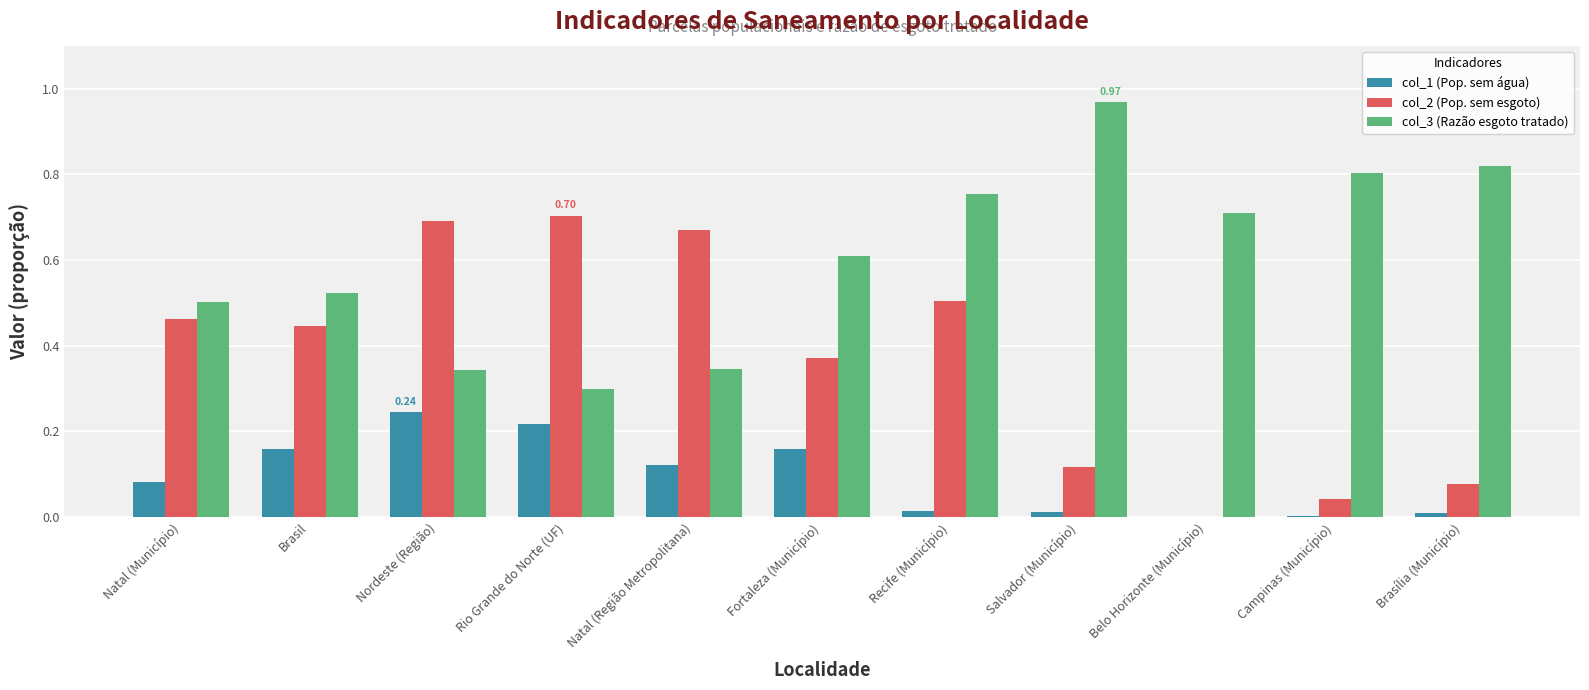

True or false: col_3 (Razão esgoto tratado) has a value of 0.5 at Natal (Município).

True